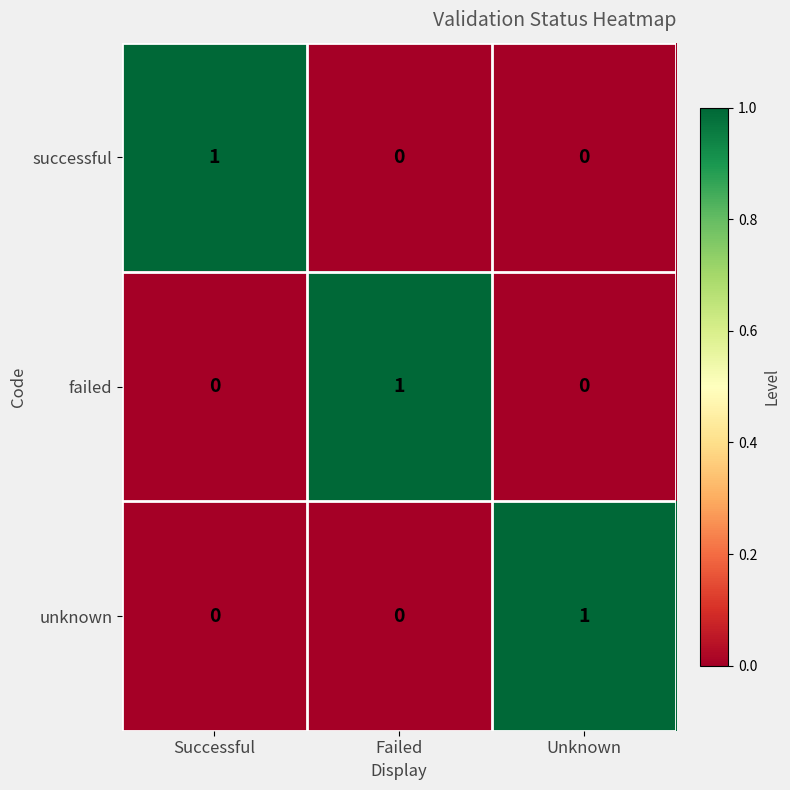

Reading left to right, list all the values displayed in this chart.

successful: 1	0	0
failed: 0	1	0
unknown: 0	0	1